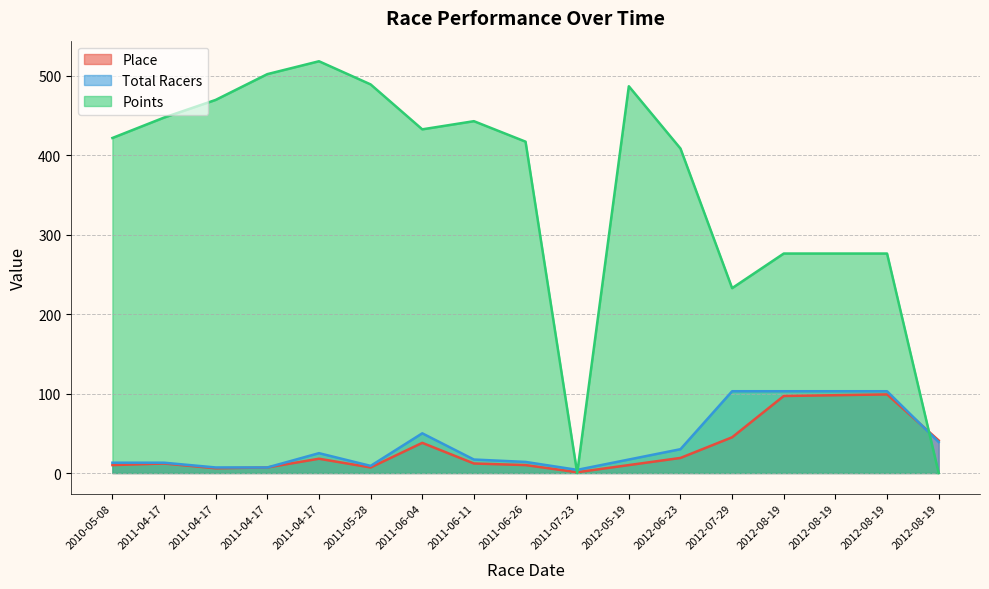

What is the value of the Total Racers point at the 15th from the left?

103.0